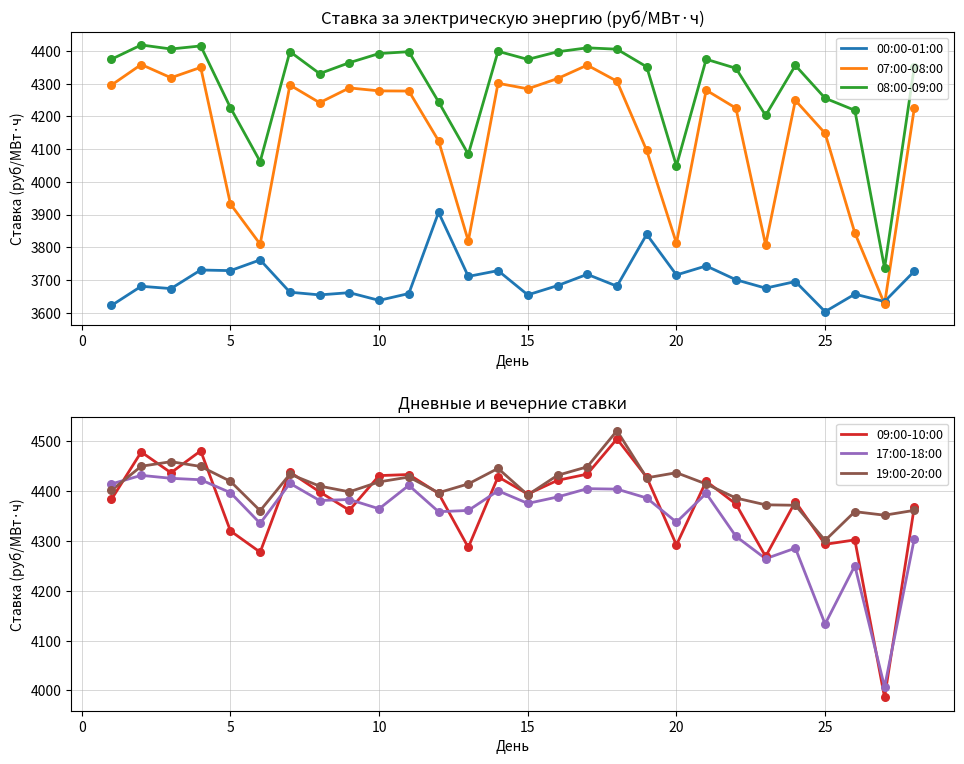

The 07:00-08:00 series shows 6460.7 at 25. True or false?

False